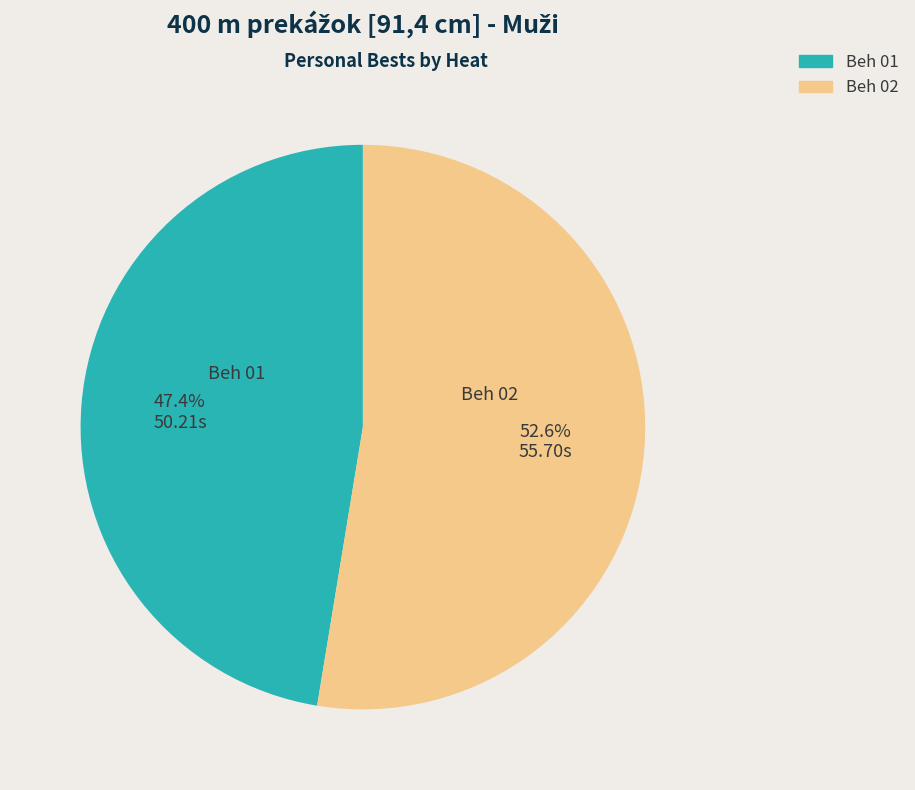

Which slice is the smallest?

Beh 01